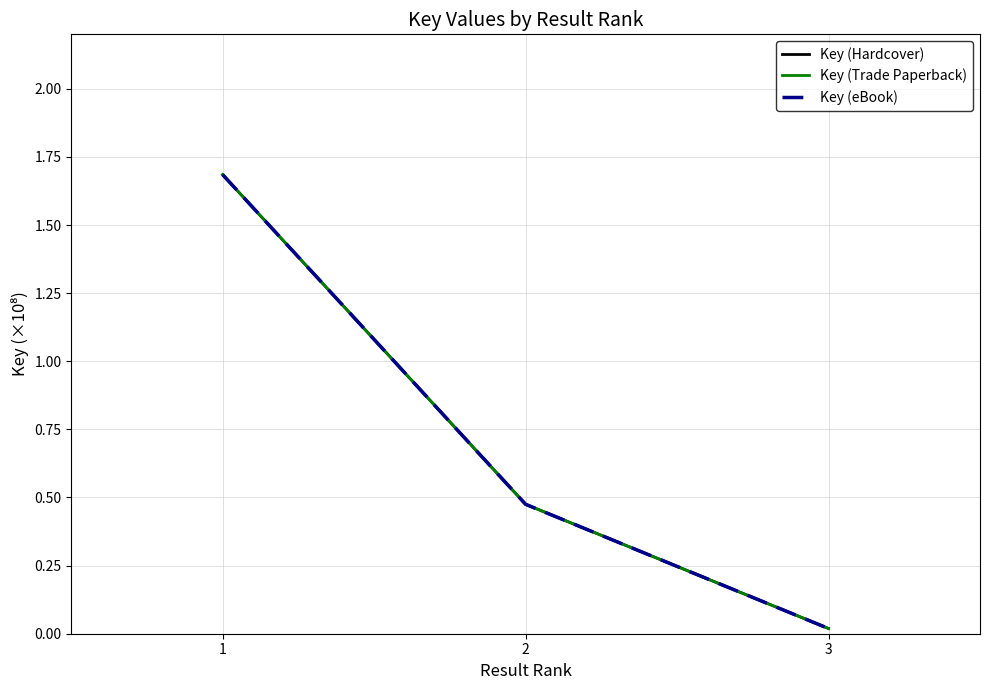

Rank the series by their maximum value, from highest to lowest.

Key (Hardcover), Key (Trade Paperback), Key (eBook)